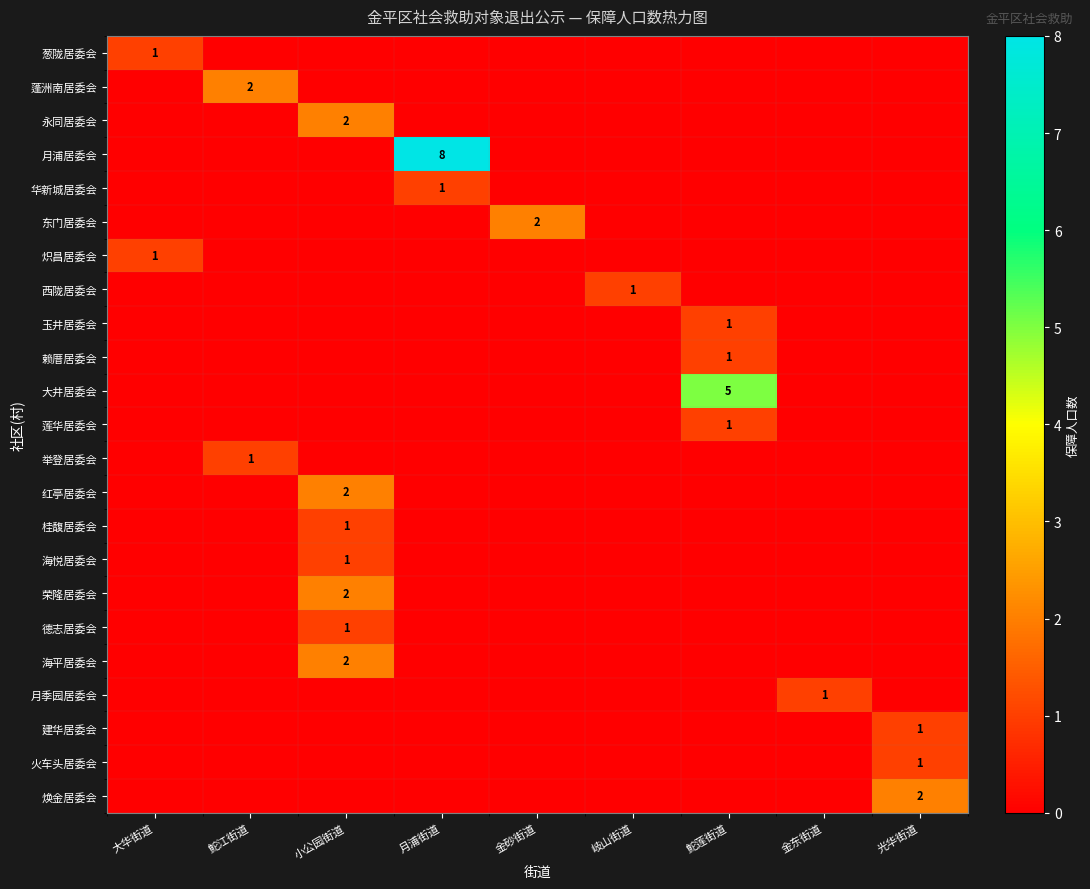

Is it true that 玉井居委会 equals 1 at 鮀莲街道?

True